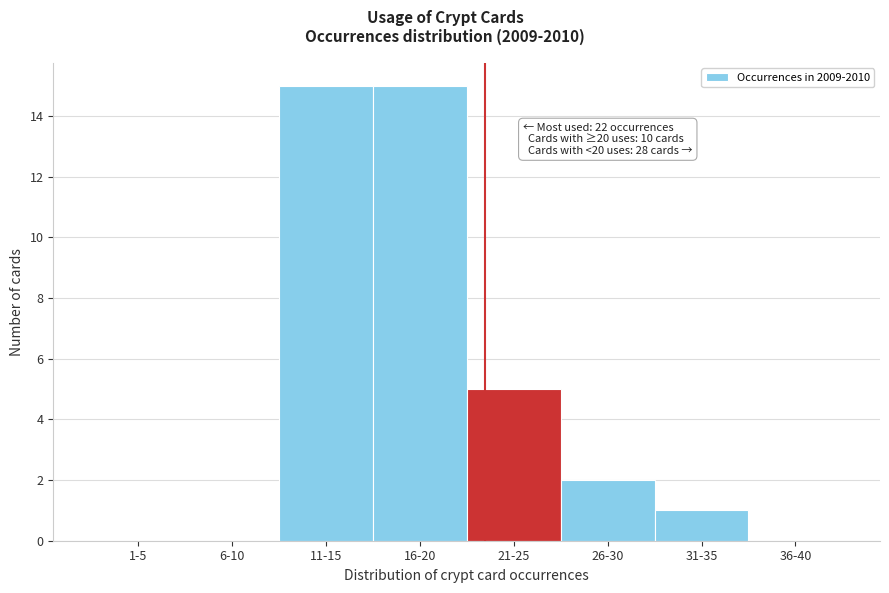

Reading right to left, extract all data points from this chart.

36-40=0	31-35=1	26-30=2	21-25=5	16-20=15	11-15=15	6-10=0	1-5=0